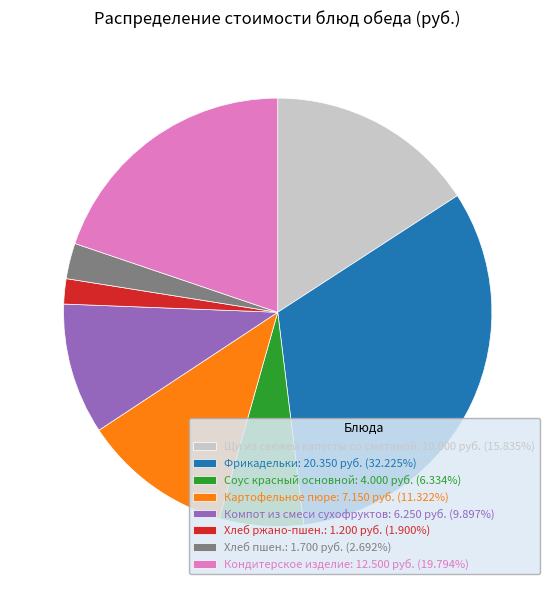

Between Хлеб ржано-пшен. and Кондитерское изделие, which is larger?

Кондитерское изделие